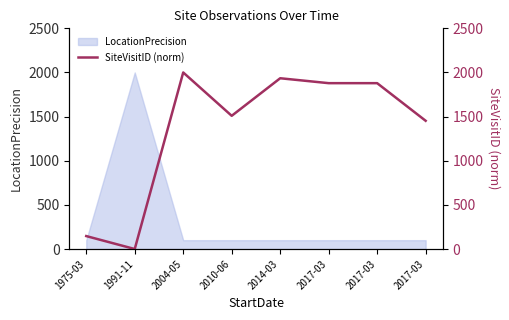

What is the difference between the second highest and minimum values?

1934.6